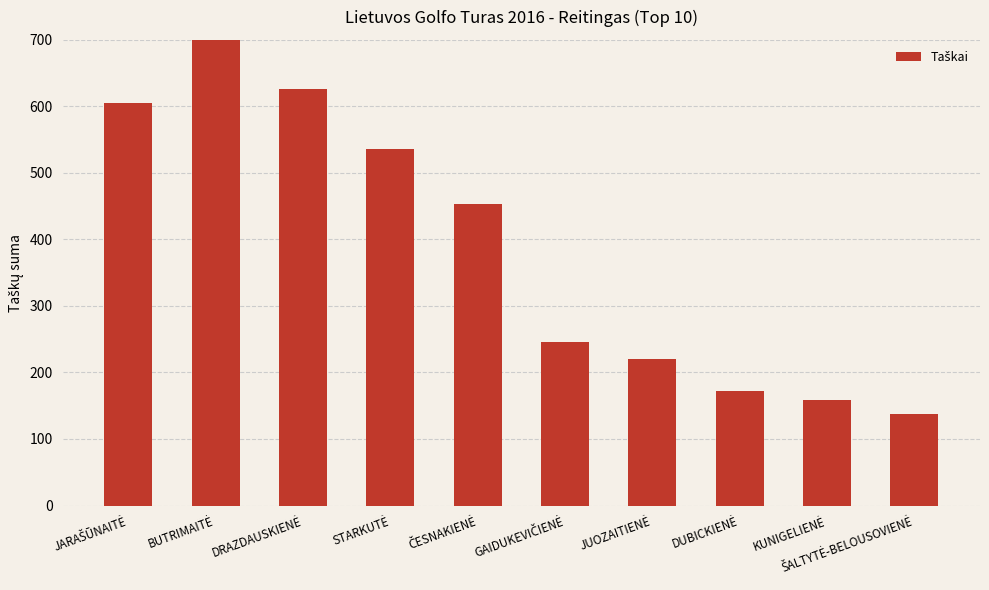

Where is the data nearest to the value 496?

STARKUTĖ